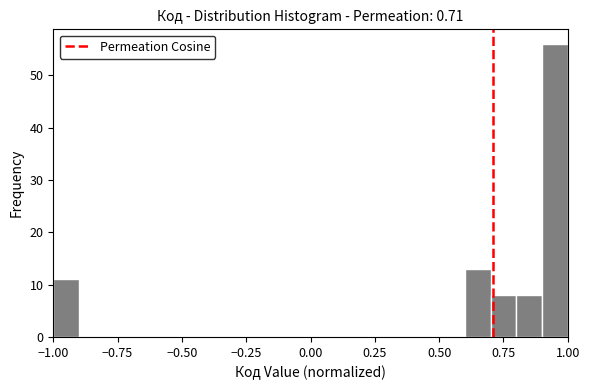

Around what value on the x-axis is the tallest bar? Give the approximate position of its centre, as read against the axis.

0.95